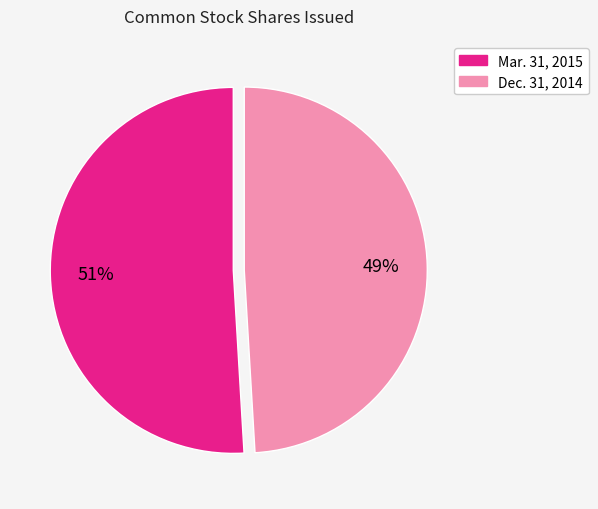

To the nearest percent, what is the difference between the largest and smallest slice percentages?

2%